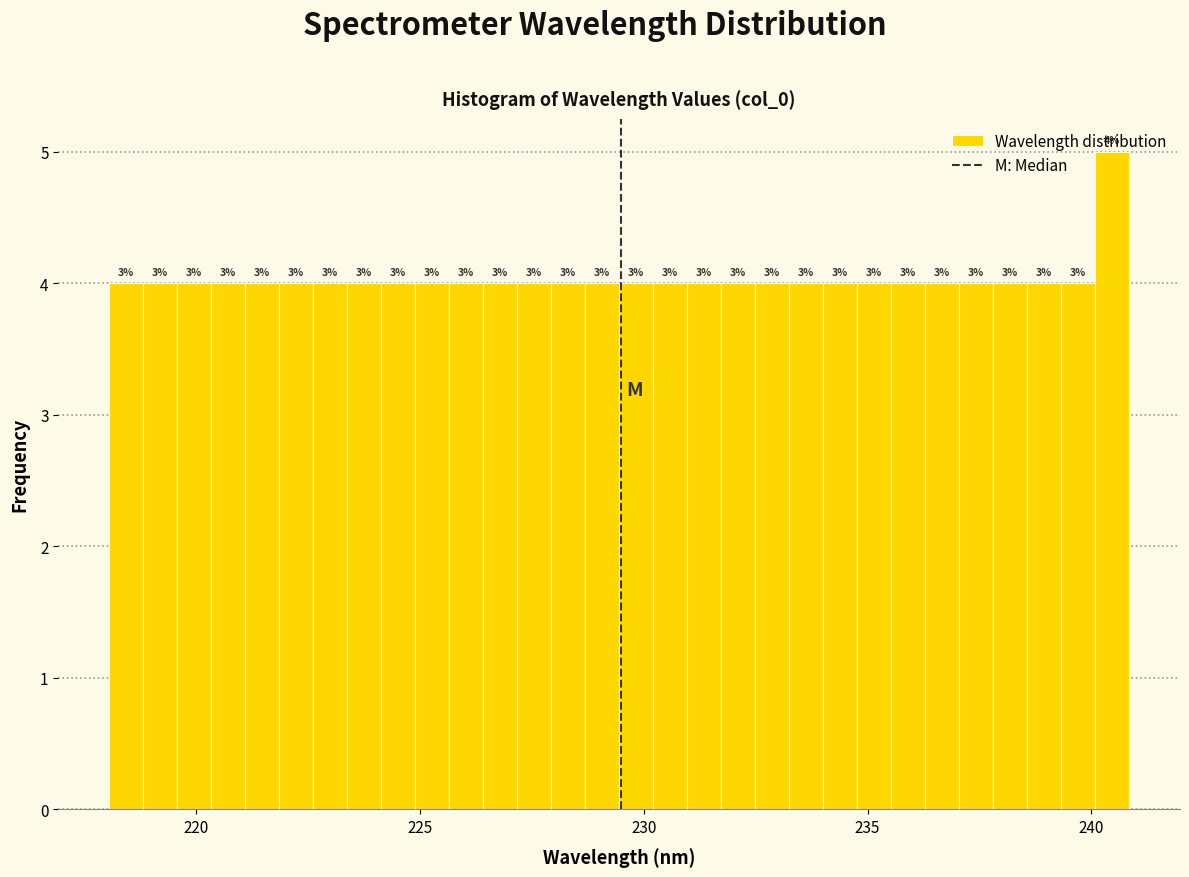

Around what value on the x-axis is the tallest bar? Give the approximate position of its centre, as read against the axis.

240.5